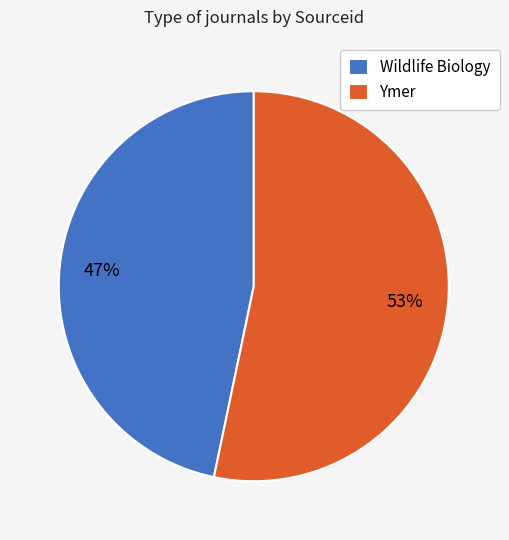

What is the majority slice?

Ymer